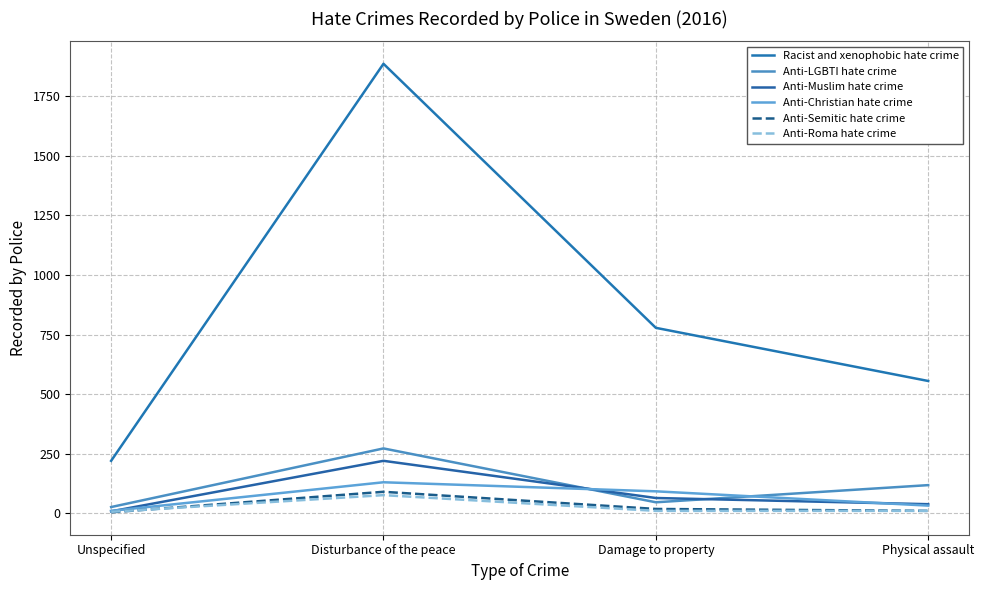

At how many categories does at least one series exceed 72?

4